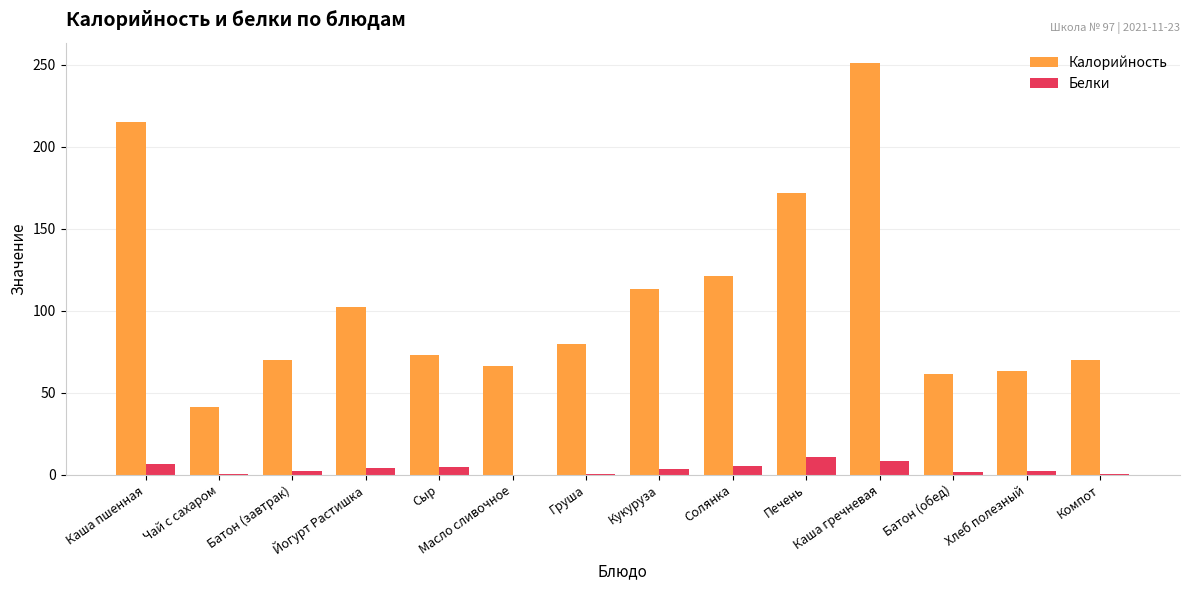

How many series are shown in this chart?

2